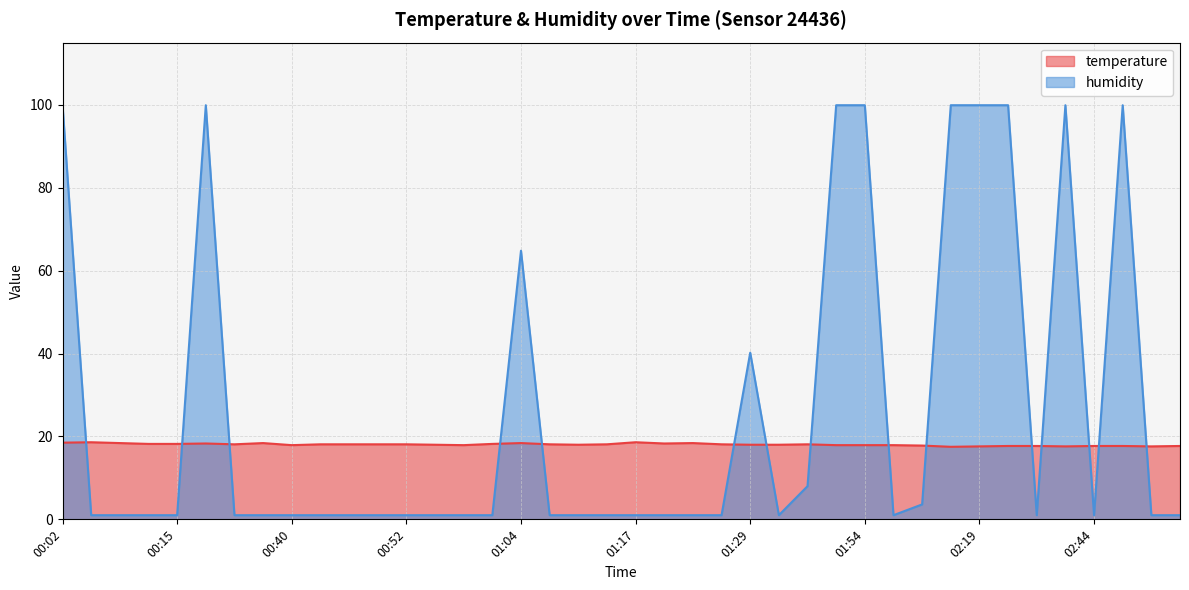

What is the lowest value of the temperature series?

17.5